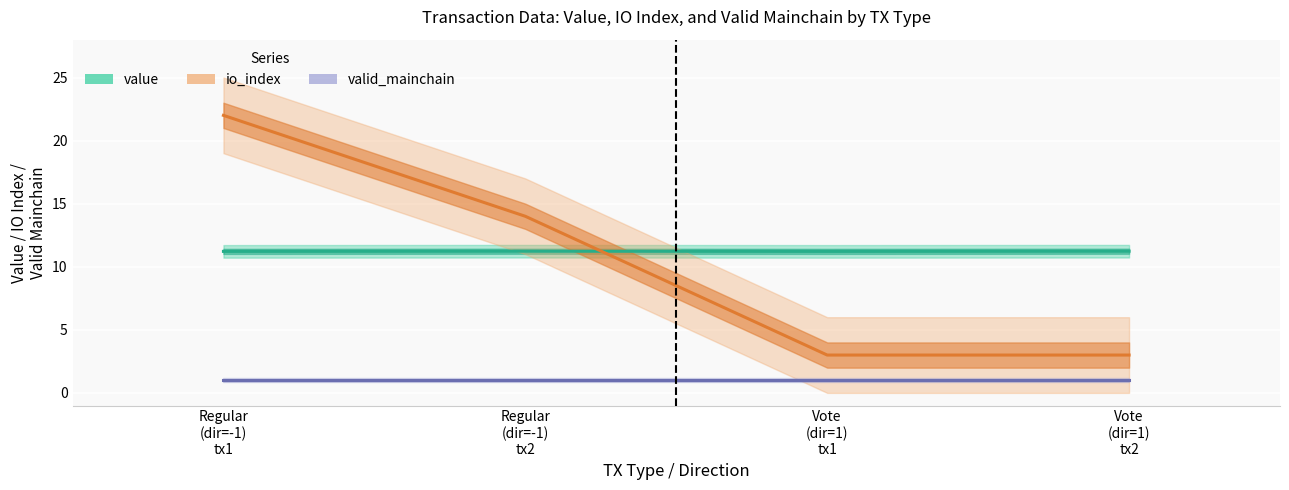

The value of value at Regular
(dir=-1)
tx1 is 11.2. True or false?

True